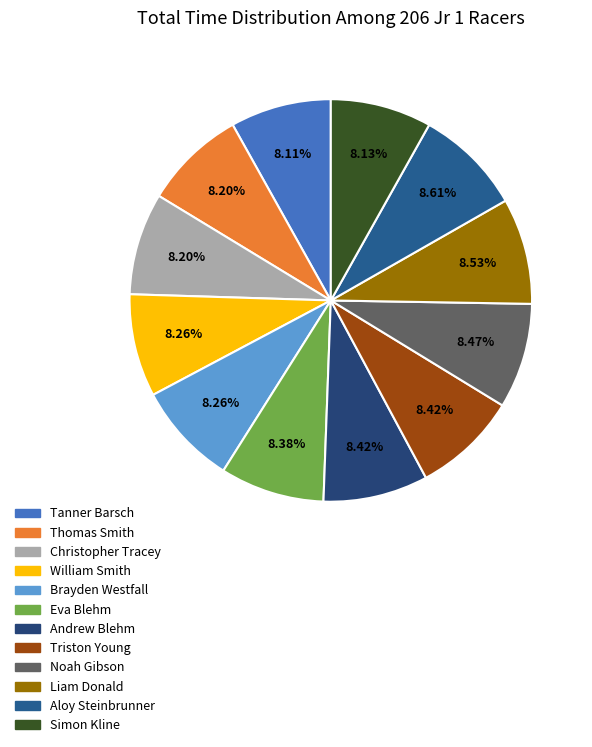

What percentage do Liam Donald and Andrew Blehm together represent?

17.0%